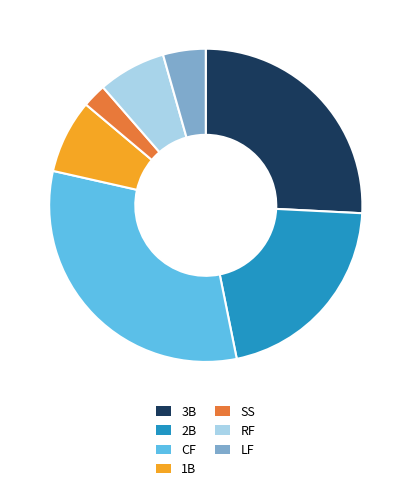

Is it true that SS is 10% of the pie?

False